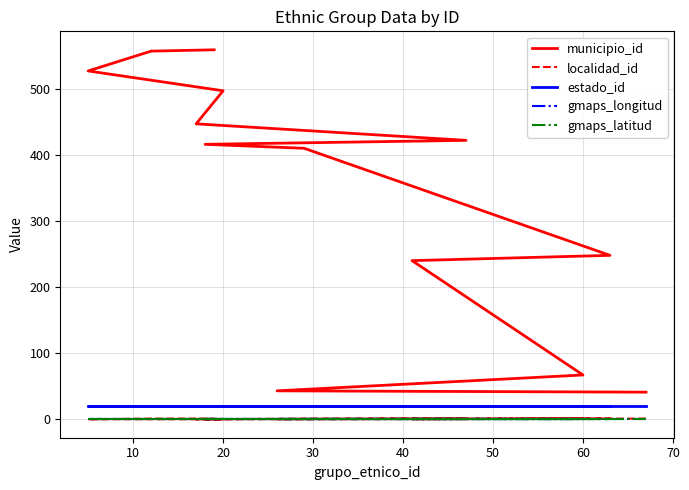

What is the lowest value of the estado_id series?

20